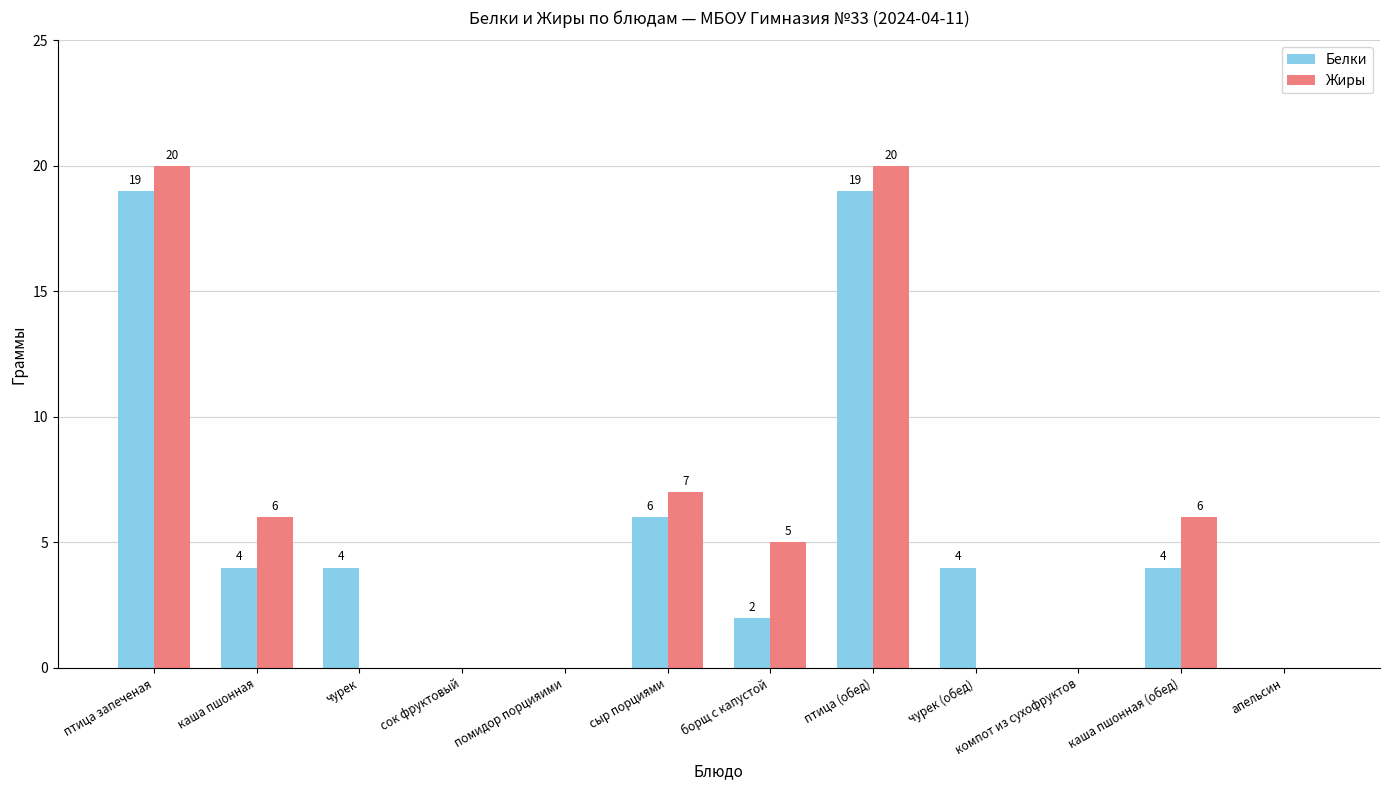

What is the average value of the Белки series?

5